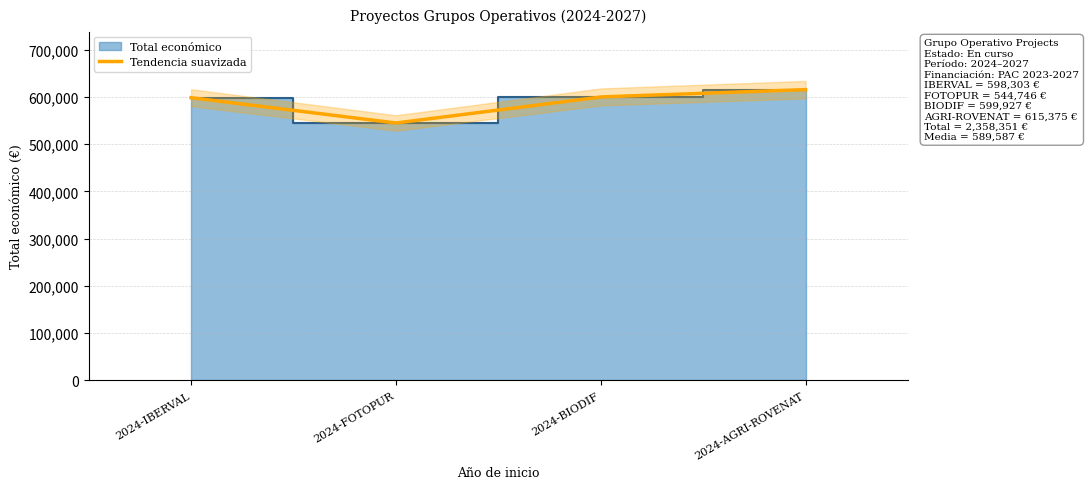

At which category does the data reach its first local valley?

2024-FOTOPUR